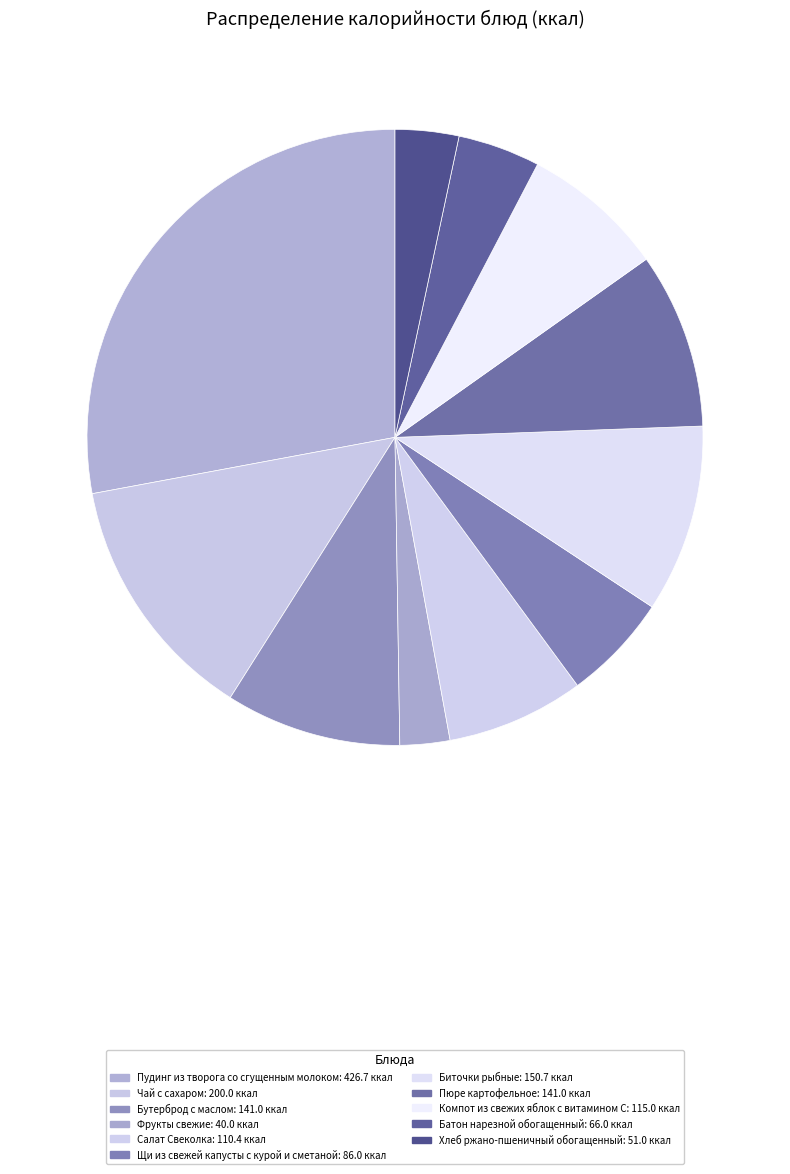

Is it true that Бутерброд с маслом is 16% of the pie?

False